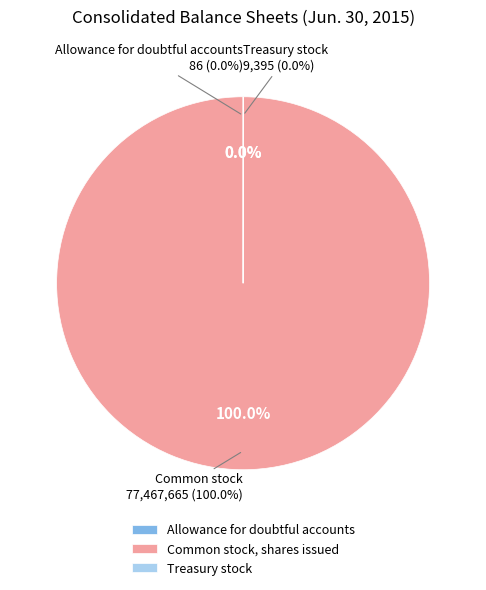

What portion of the pie excludes Allowance for doubtful accounts?

100.0%